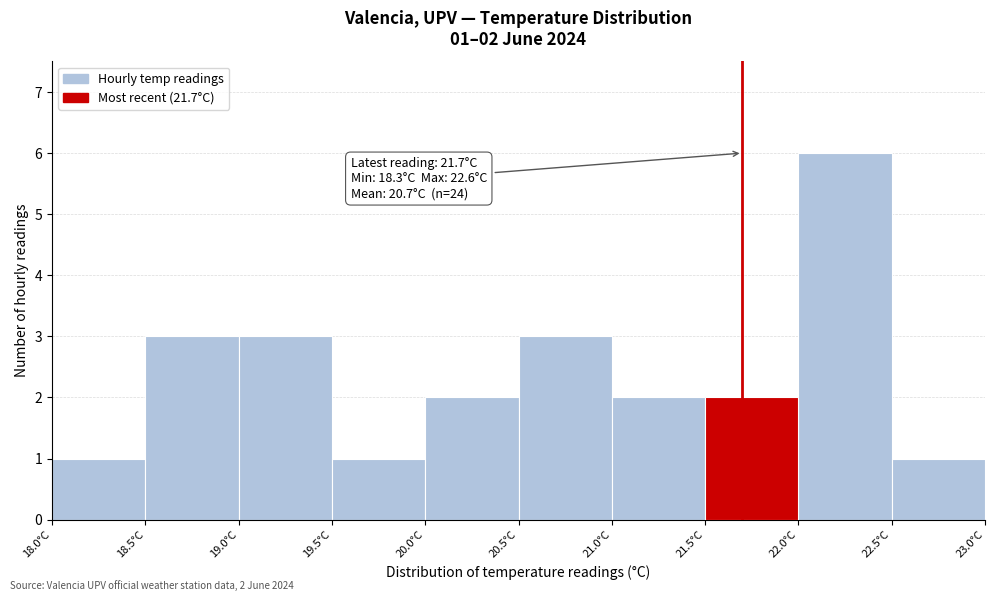

Which range on the x-axis has the tallest bar?

22.0 to 22.5